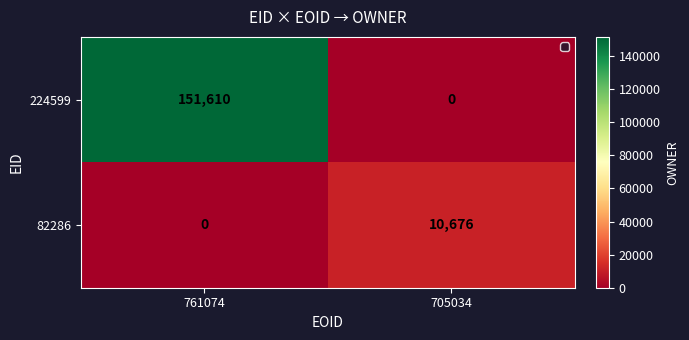

At which category is the sum across all series the highest?

761074